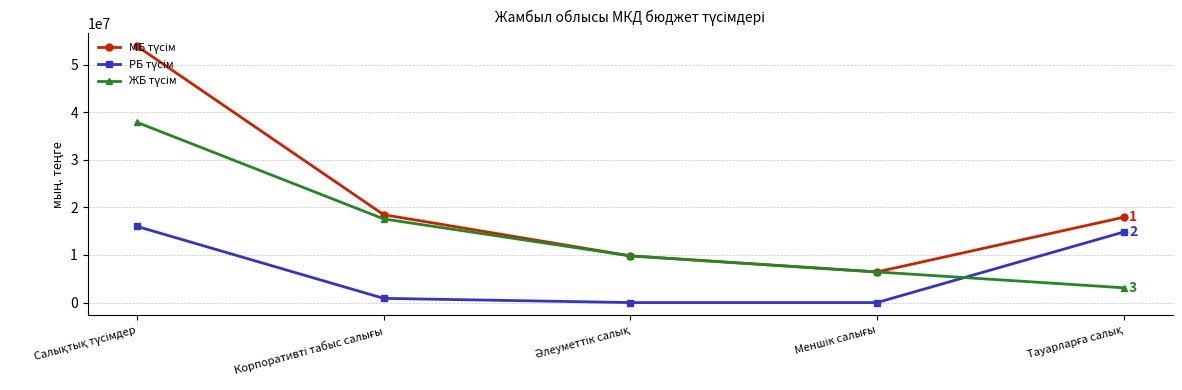

At how many categories does at least one series exceed 1735346?

5